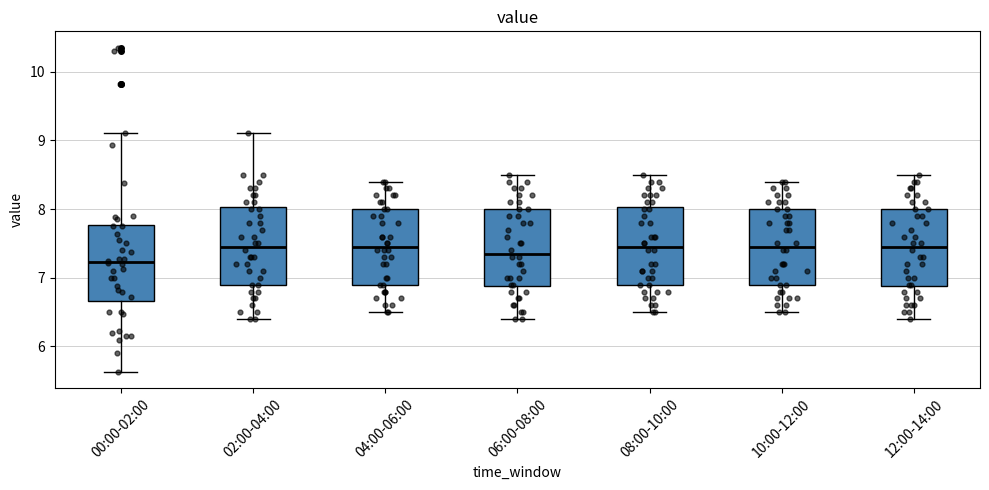

Reading left to right, read every box against the y-axis: the position of its median line, the range the box covers, and the ends of its whiskers. The values are not printed on the chart, so give them approximately, as read against the axis.

00:00-02:00: median 7.2, box 6.7 to 7.8, whiskers 5.6 to 9.1
02:00-04:00: median 7.5, box 6.9 to 8.0, whiskers 6.4 to 9.1
04:00-06:00: median 7.5, box 6.9 to 8.0, whiskers 6.5 to 8.4
06:00-08:00: median 7.4, box 6.9 to 8.0, whiskers 6.4 to 8.5
08:00-10:00: median 7.5, box 6.9 to 8.0, whiskers 6.5 to 8.5
10:00-12:00: median 7.5, box 6.9 to 8.0, whiskers 6.5 to 8.4
12:00-14:00: median 7.5, box 6.9 to 8.0, whiskers 6.4 to 8.5